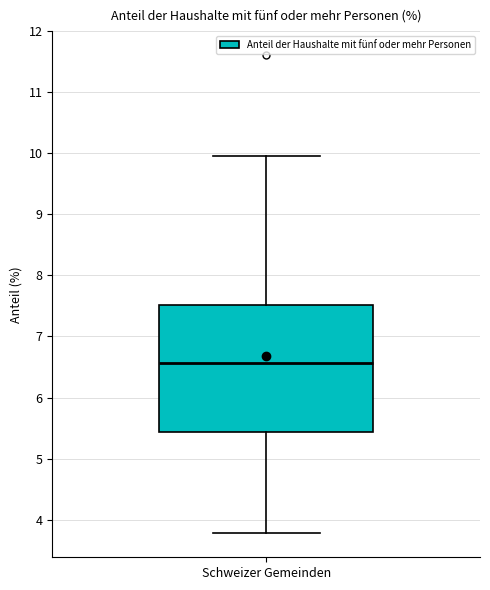

Transcribe this box plot: give where the median line is, the range the box spans, and where the two whiskers end, as read against the y-axis. The values are not printed on the chart, so give them approximately, as read against the axis.

median 6.6, box 5.4 to 7.5, whiskers 3.8 to 10.0